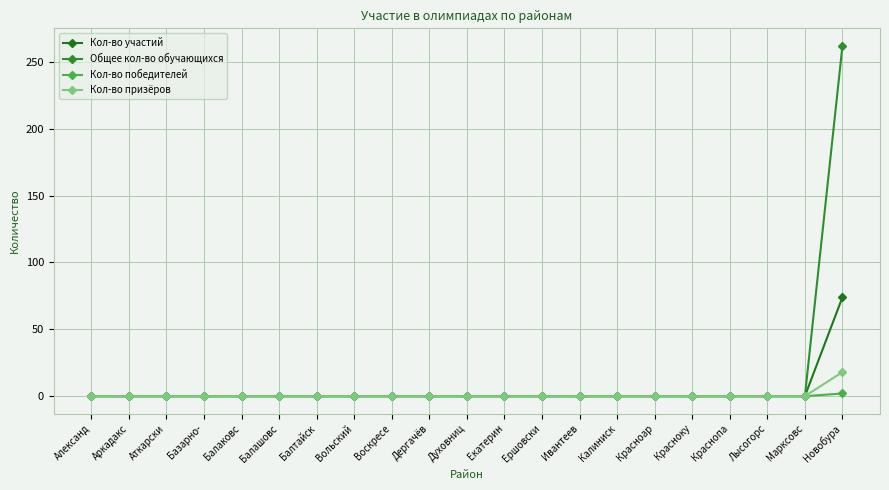

How many values in the Общее кол-во обучающихся series exceed 0?

1